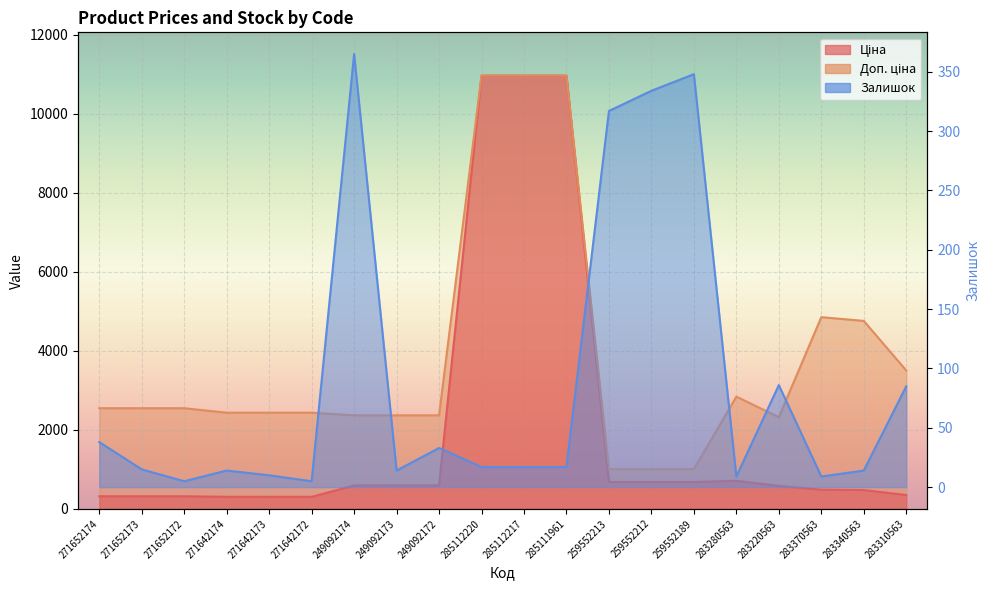

True or false: Ціна and Доп. ціна intersect in this chart.

False